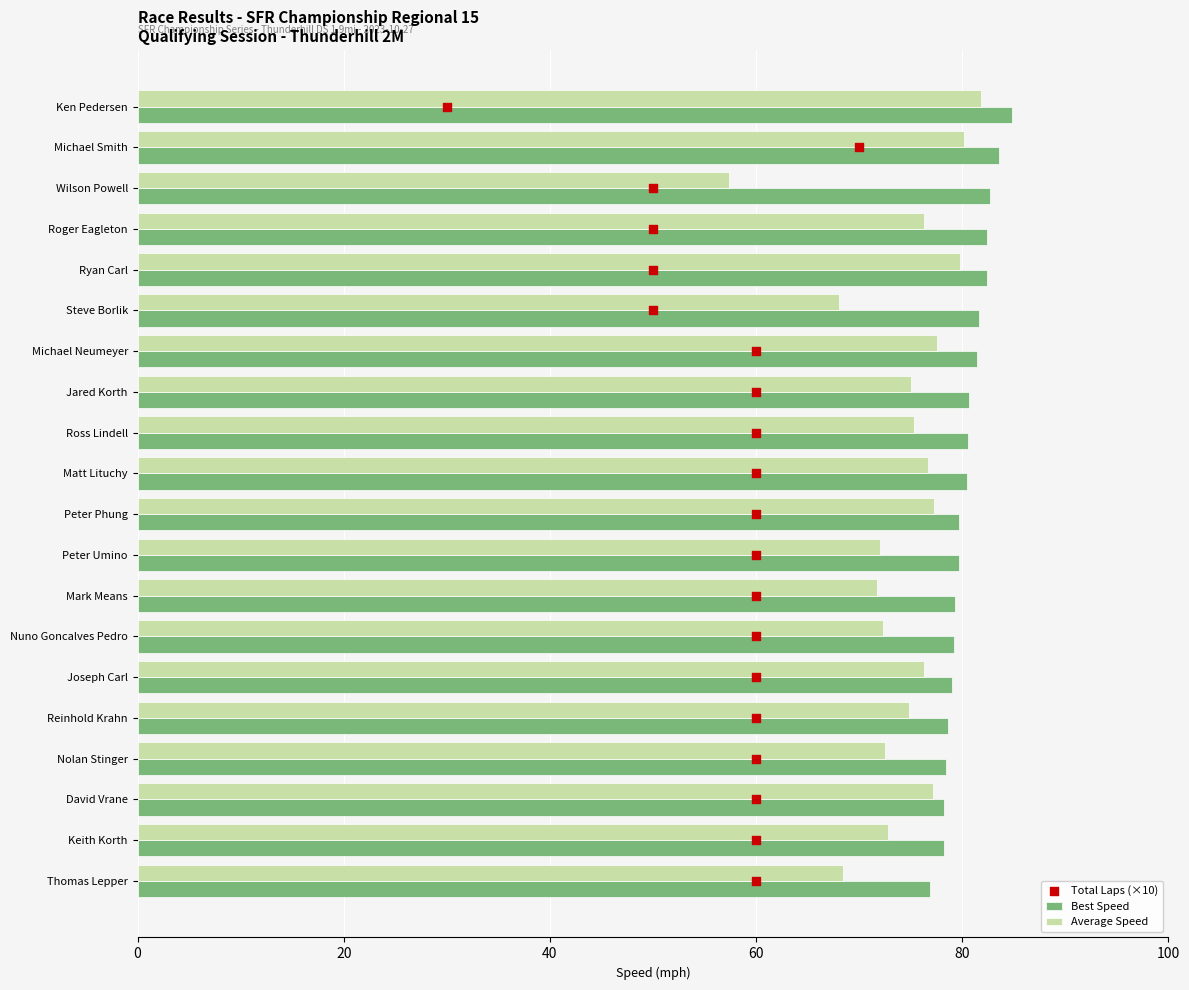

Which series has the largest total across all categories?

Best Speed